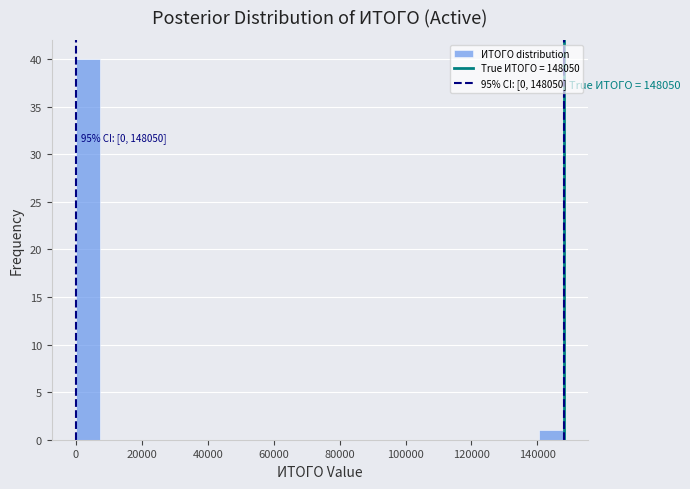

Around what value on the x-axis is the tallest bar? Give the approximate position of its centre, as read against the axis.

4000